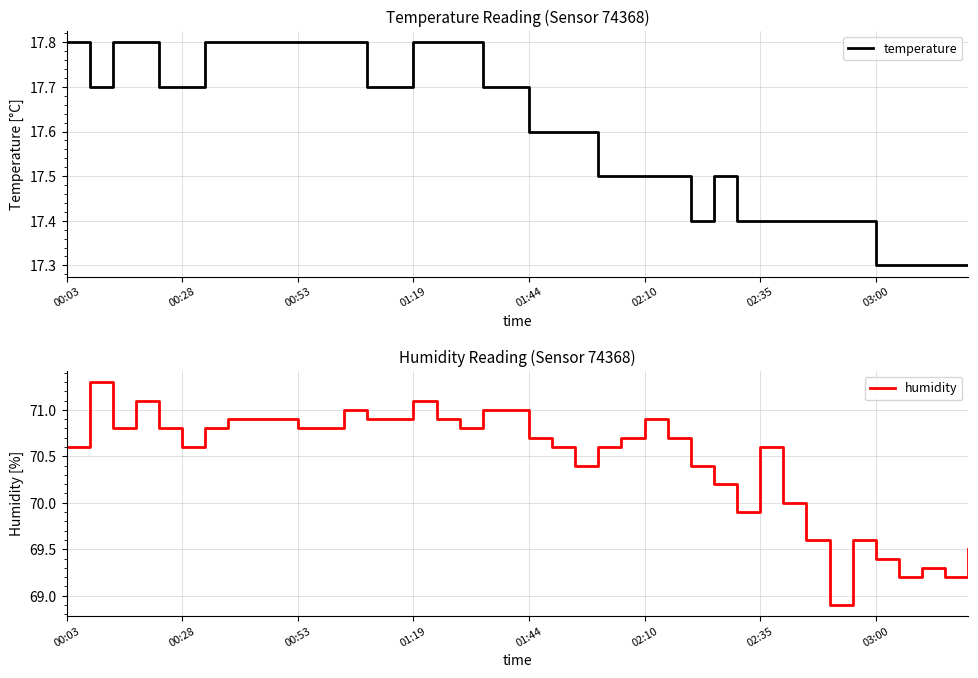

What is the minimum value for temperature?

17.3